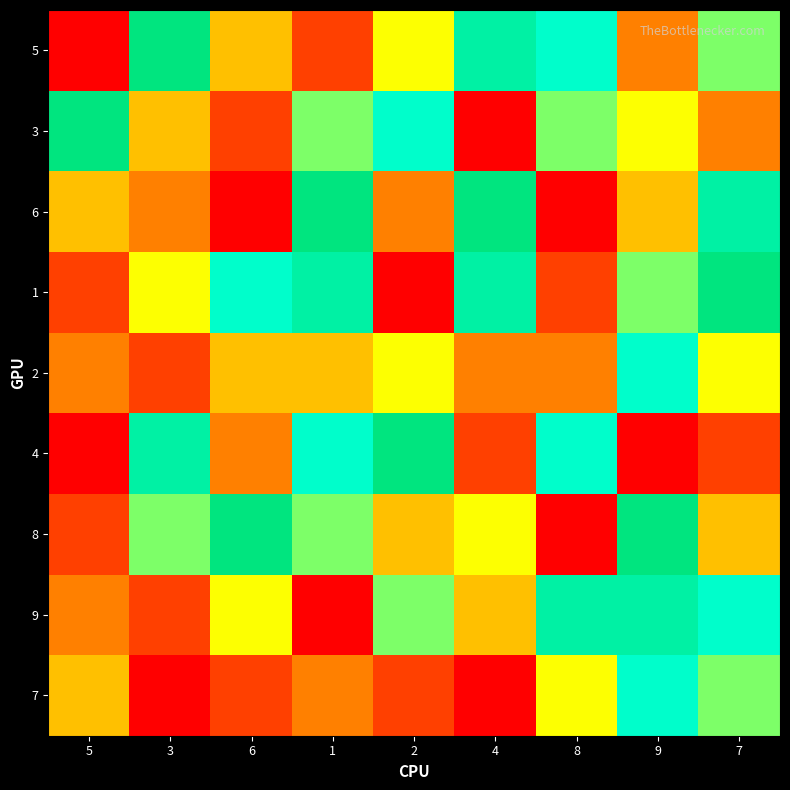

Count the number of categories in the chart.

9